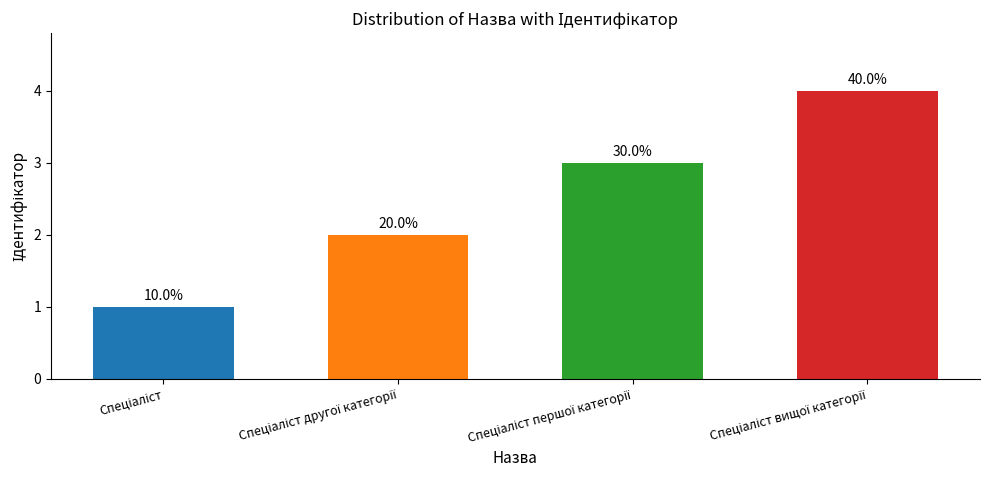

Reading right to left, list all the values displayed in this chart.

4	3	2	1